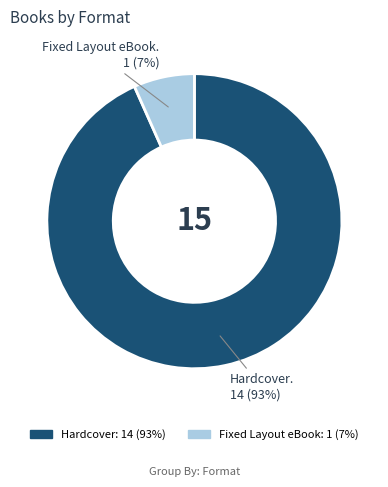

Rank the categories by value from highest to lowest.

Hardcover, Fixed Layout eBook